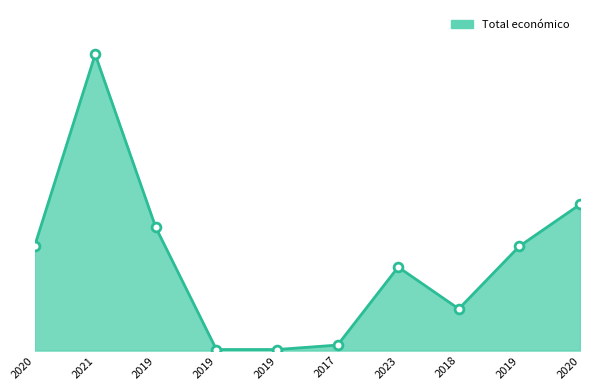

What is the change in value from 2020 to 2019?

-1448